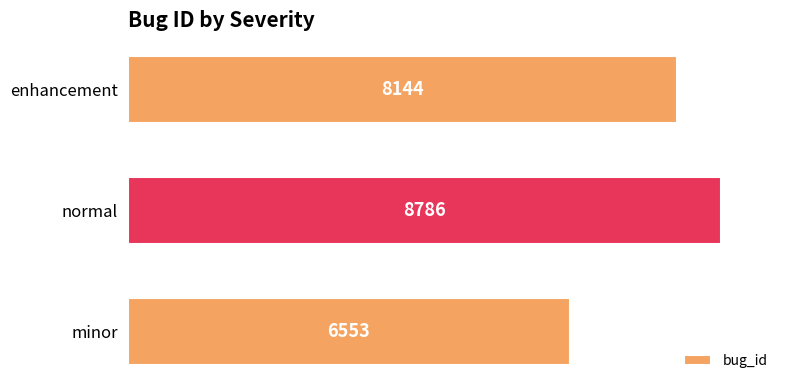

Count the values in the range 6553 to 8786.

3